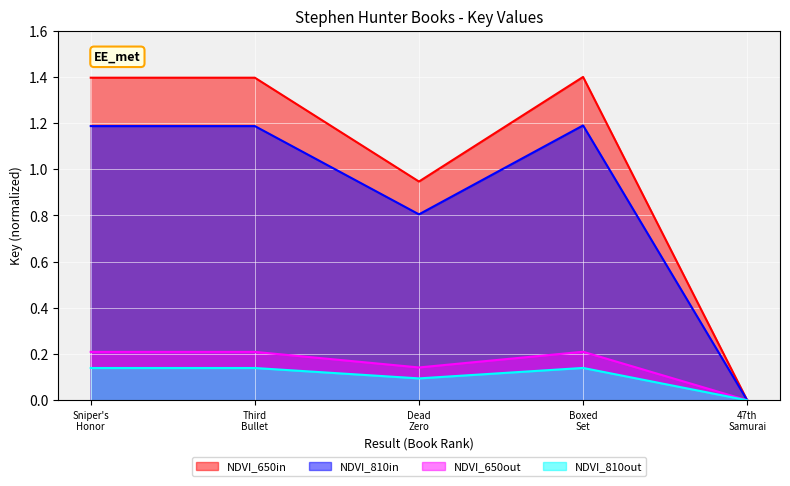

How many lines are shown in the chart?

4